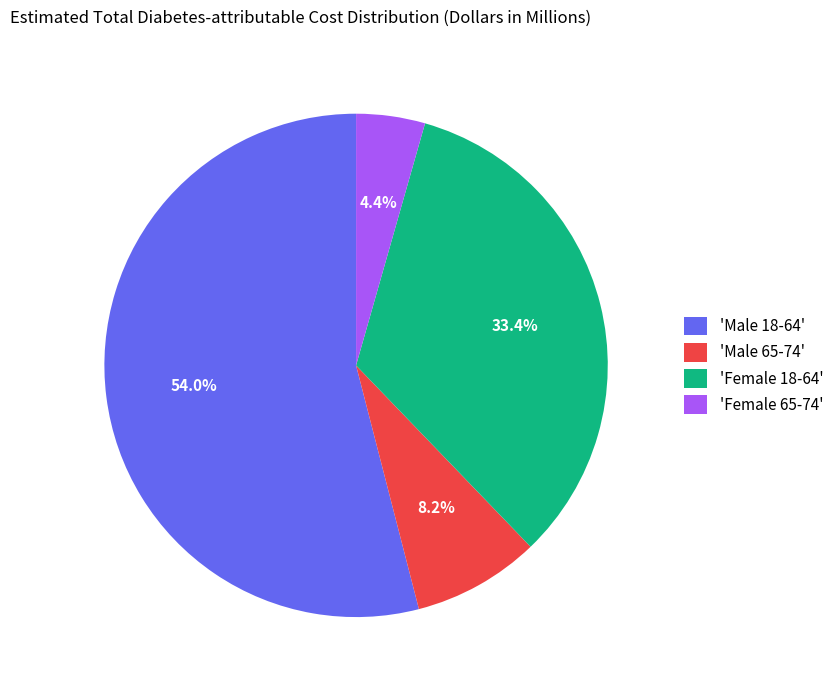

Which has a higher value, 'Male 65-74' or 'Male 18-64'?

'Male 18-64'